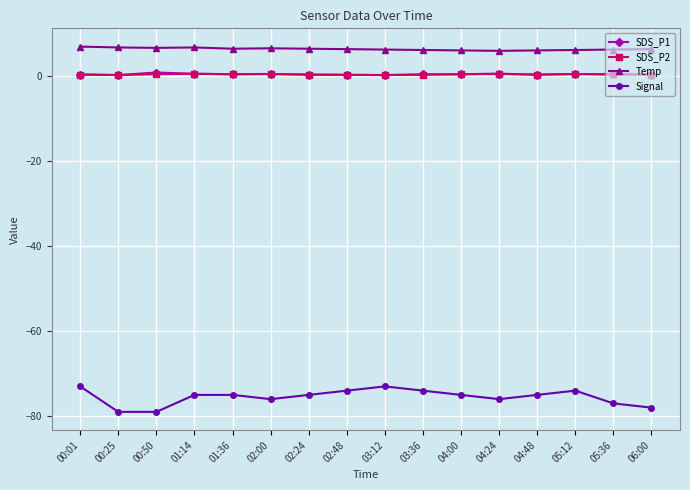

Which series has the largest total across all categories?

Temp